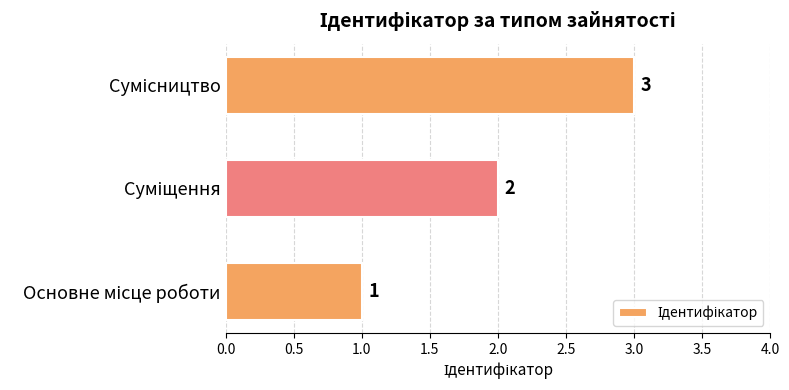

What is the sum of all values?

6